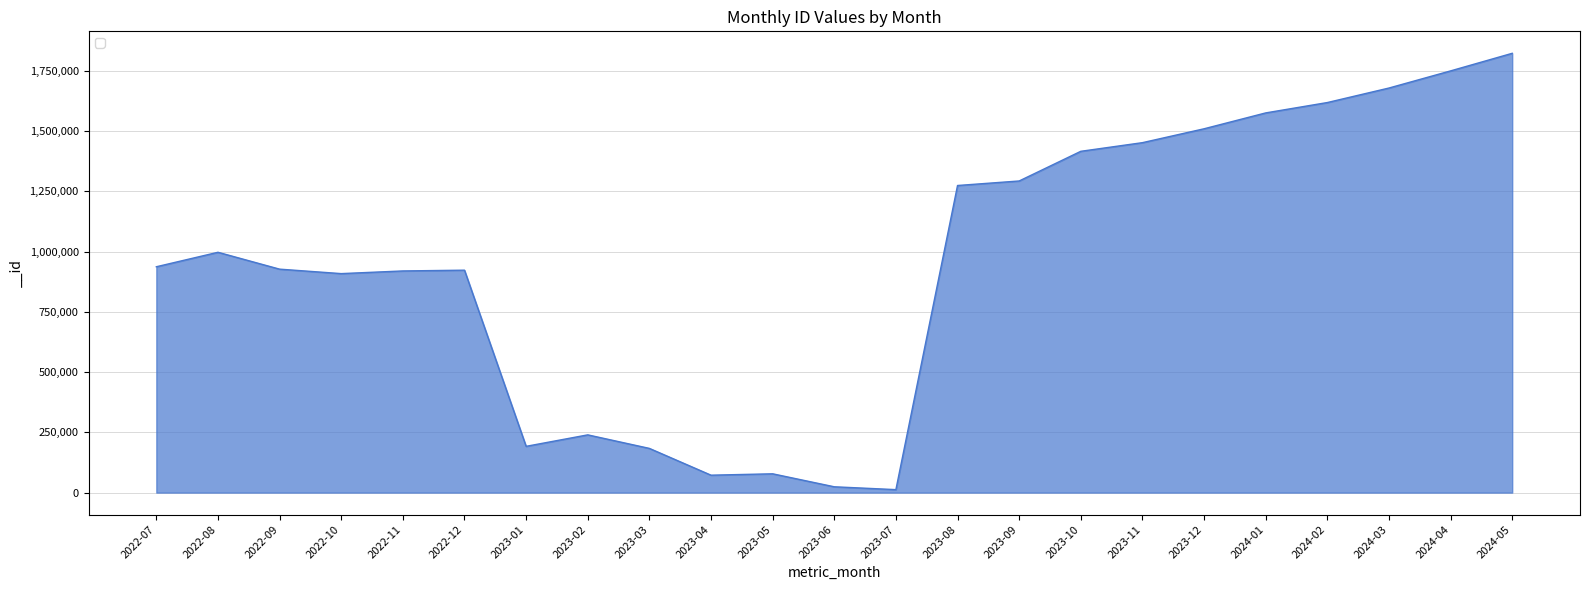

Approximately how many times larger is the value at 2023-03 compared to 2022-10?

0.2